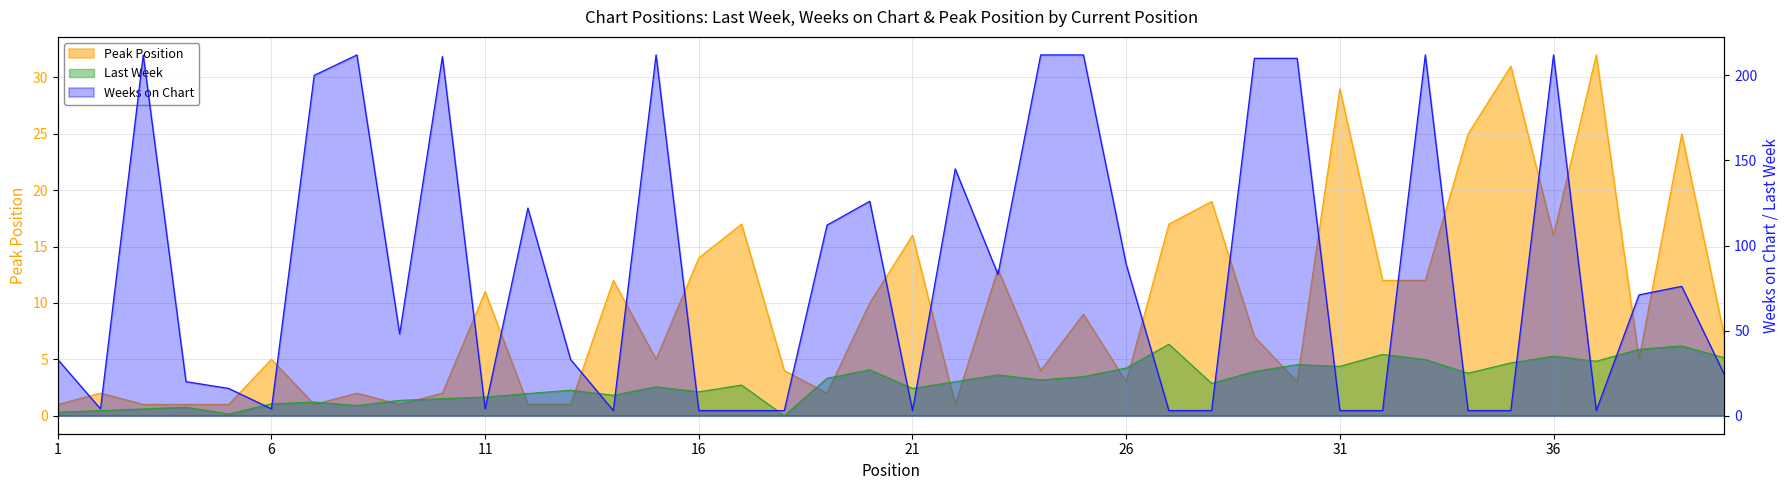

How many interior local peaks does the Weeks on Chart series have?

10